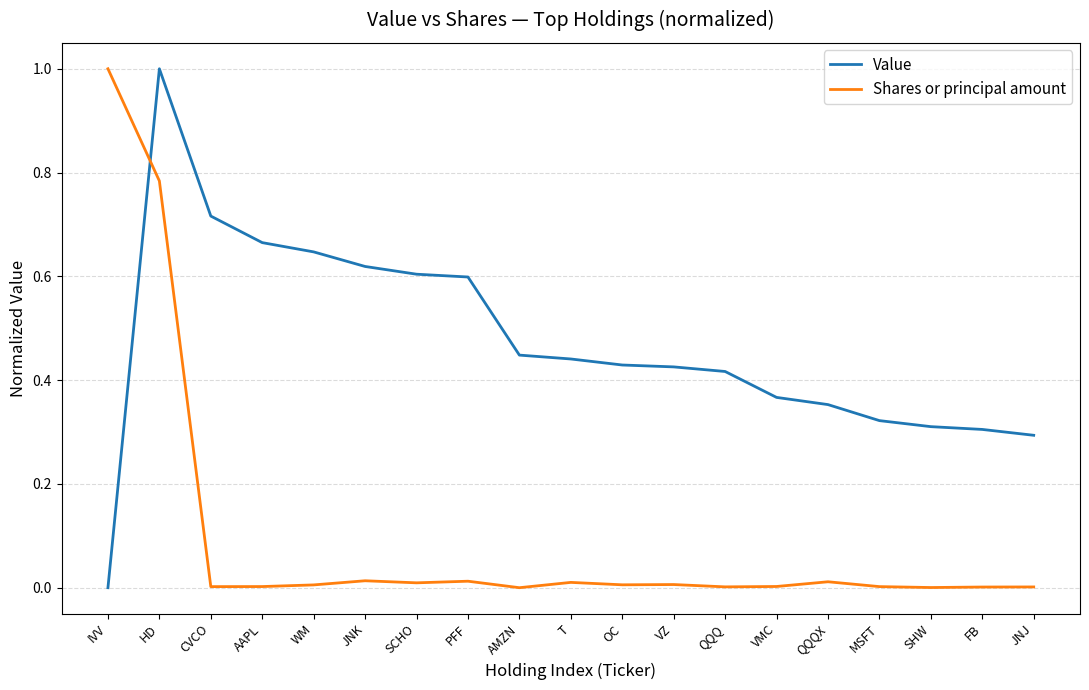

Which series changed the most between IVV and FB?

Shares or principal amount